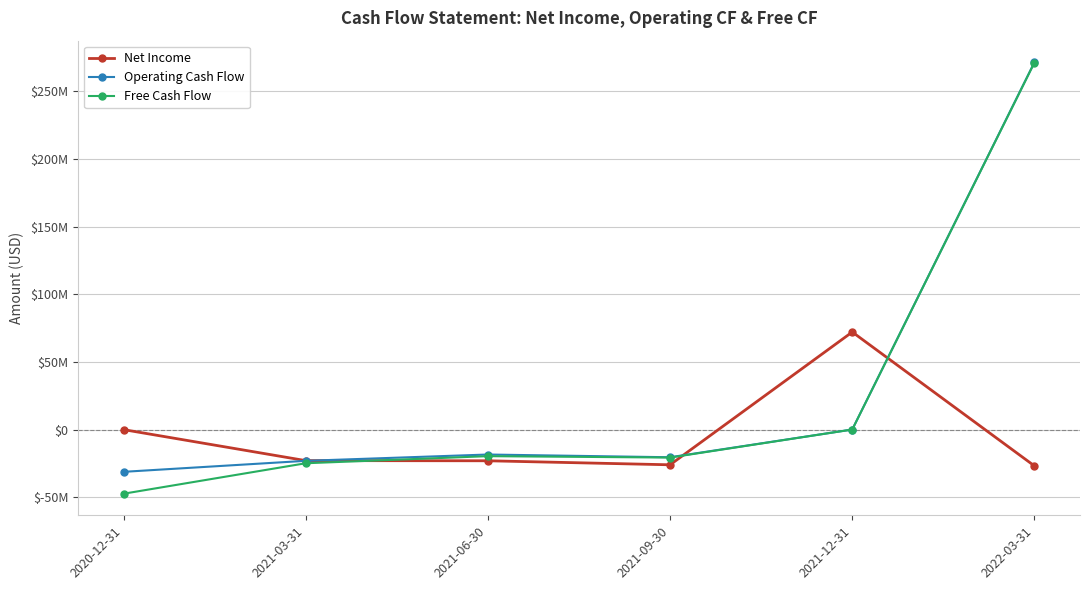

Reading left to right, extract all data points from this chart.

Net Income: -68800	-22986000	-23111000	-26080000	72075680	-26914000
Operating Cash Flow: -31286000	-23147000	-18483000	-20502000	0	271534000
Free Cash Flow: -47469000	-24941000	-19692000	-20732000	0	271287000